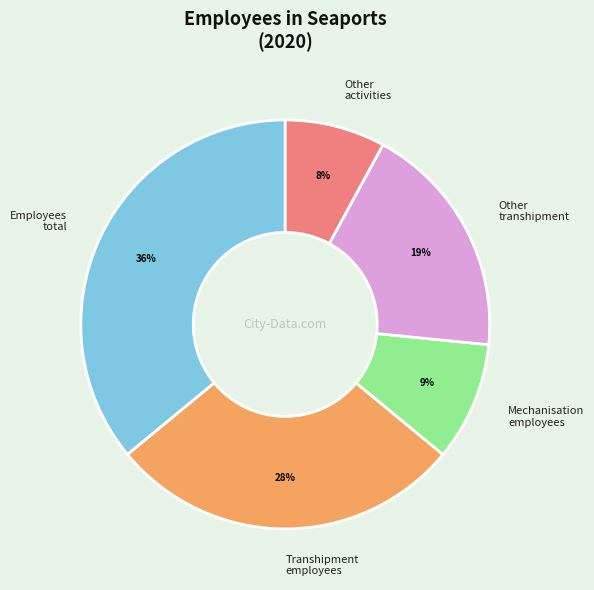

To the nearest percent, what portion does Other transhipment represent?

19%